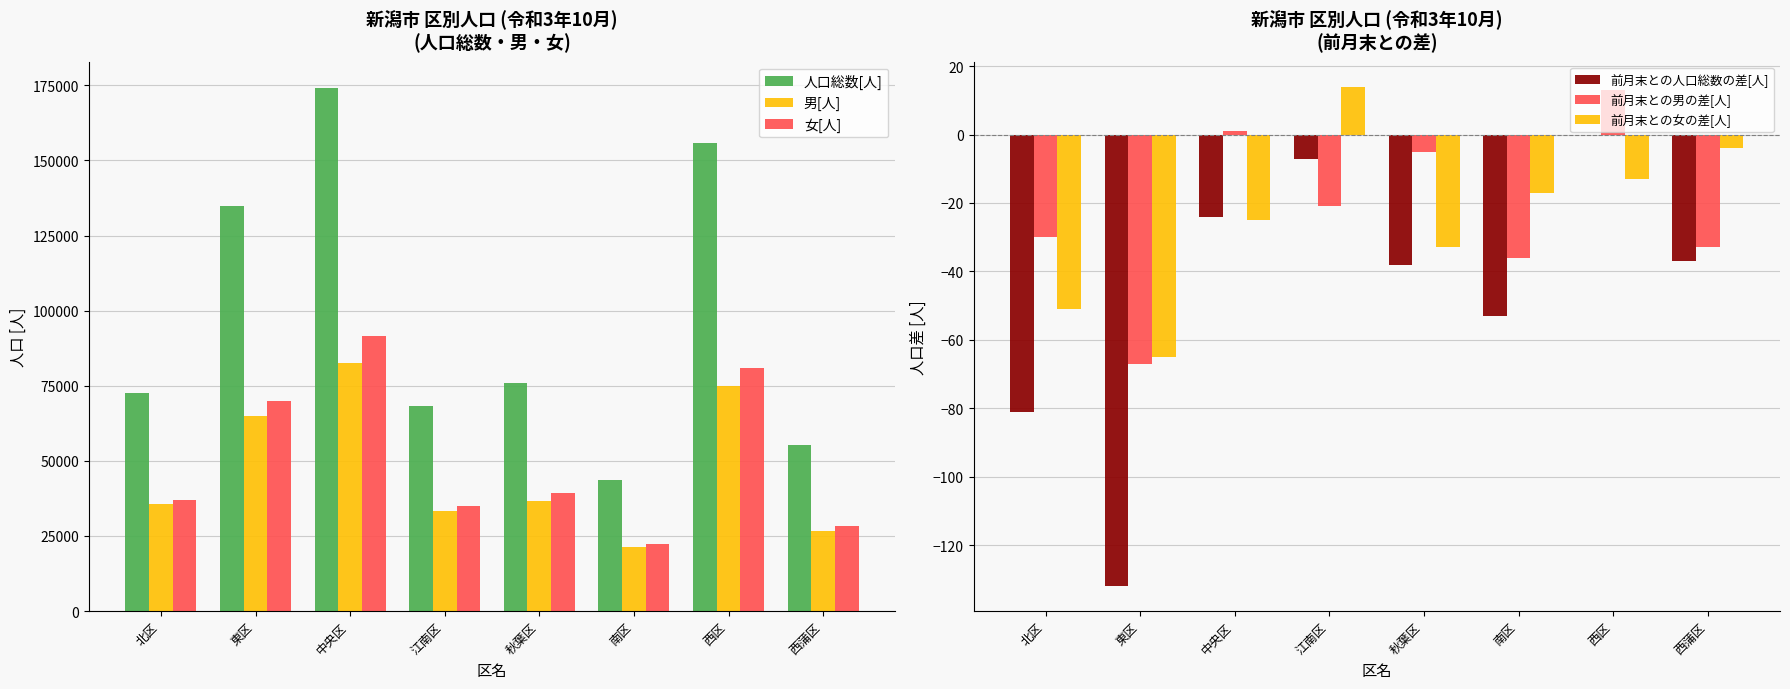

Rank the series by their maximum value, from highest to lowest.

人口総数[人], 女[人], 男[人], 前月末との女の差[人], 前月末との男の差[人], 前月末との人口総数の差[人]